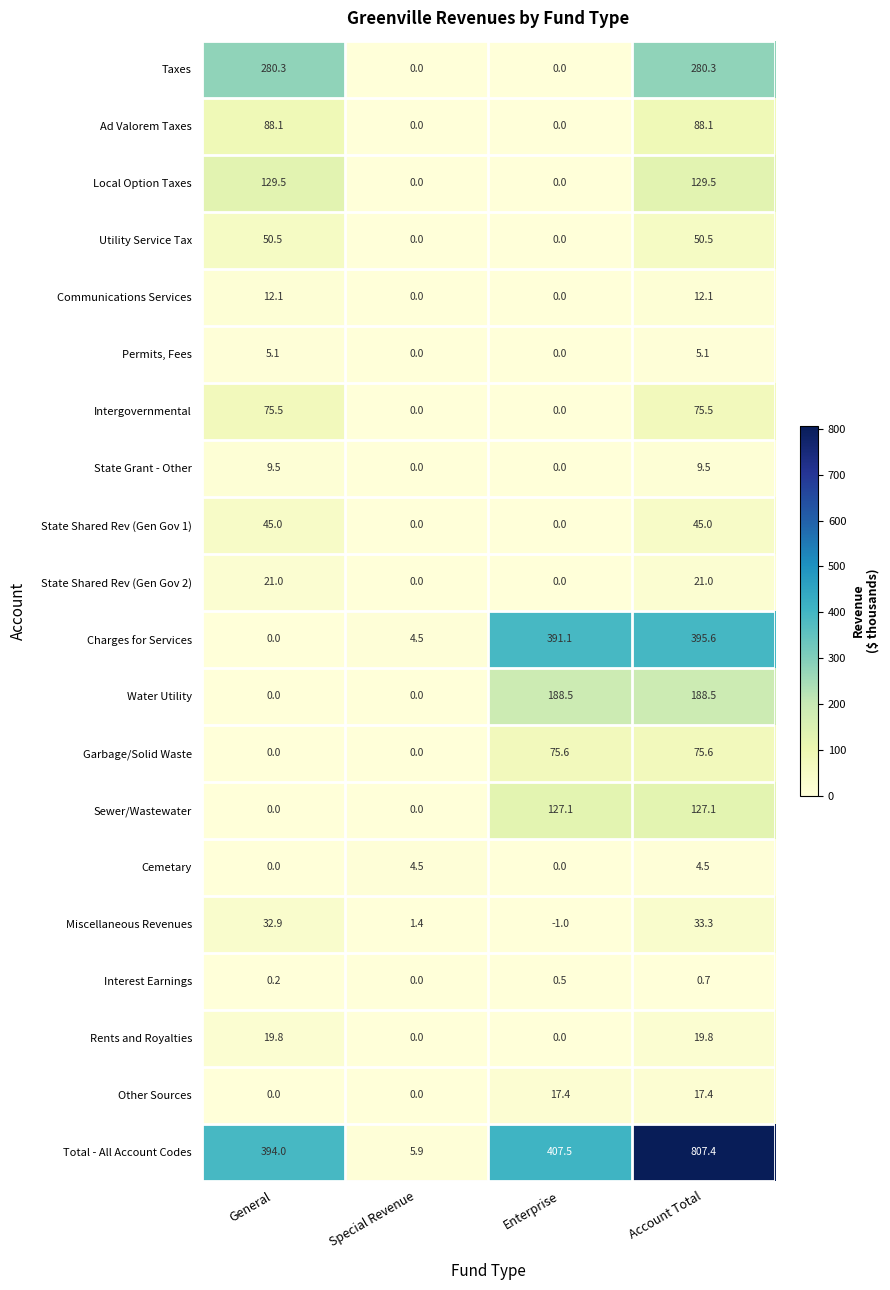

What is the difference between the Sewer/Wastewater values at Special Revenue and Account Total?

127.1